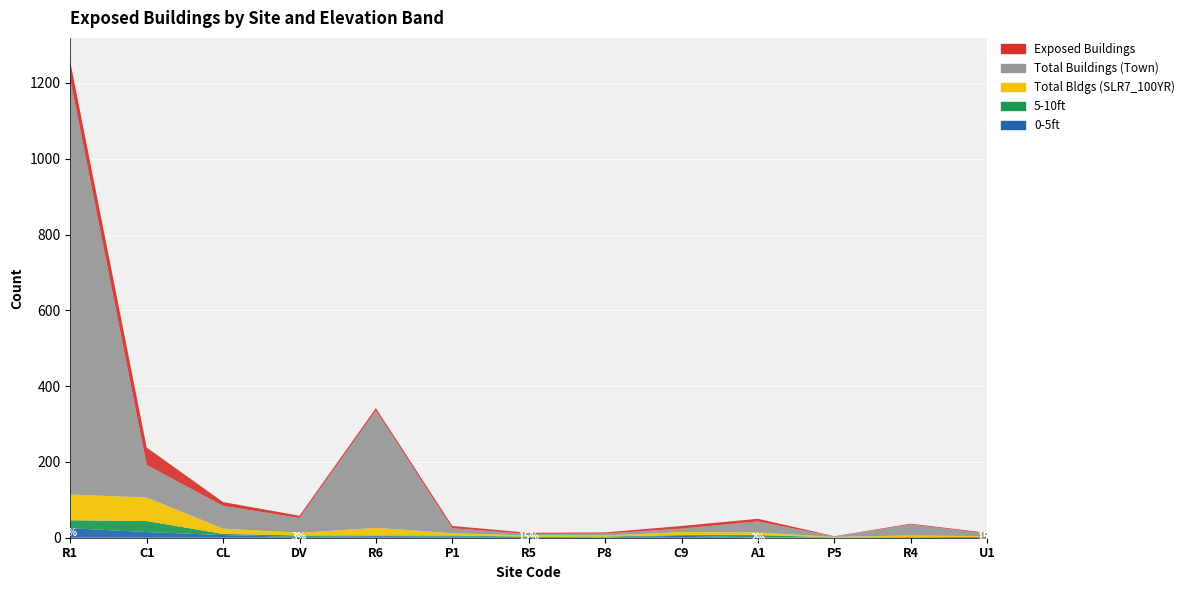

Reading right to left, what are all the values shown in this chart?

0-5ft: U1=2	R4=1	P5=0	A1=1	C9=5	P8=1	R5=2	P1=3	R6=4	DV=2	CL=7	C1=15	R1=25
5-10ft: U1=0	R4=1	P5=1	A1=6	C9=2	P8=2	R5=1	P1=3	R6=2	DV=4	CL=3	C1=29	R1=21
Total Buildings (SLR7_100YR): U1=2	R4=4	P5=1	A1=7	C9=8	P8=3	R5=3	P1=6	R6=20	DV=7	CL=14	C1=62	R1=68
Total Buildings (Town): U1=7	R4=29	P5=1	A1=29	C9=9	P8=5	R5=4	P1=13	R6=310	DV=39	CL=60	C1=86	R1=1095
Exposed Buildings: U1=2	R4=2	P5=1	A1=7	C9=7	P8=3	R5=3	P1=6	R6=6	DV=6	CL=10	C1=46	R1=47